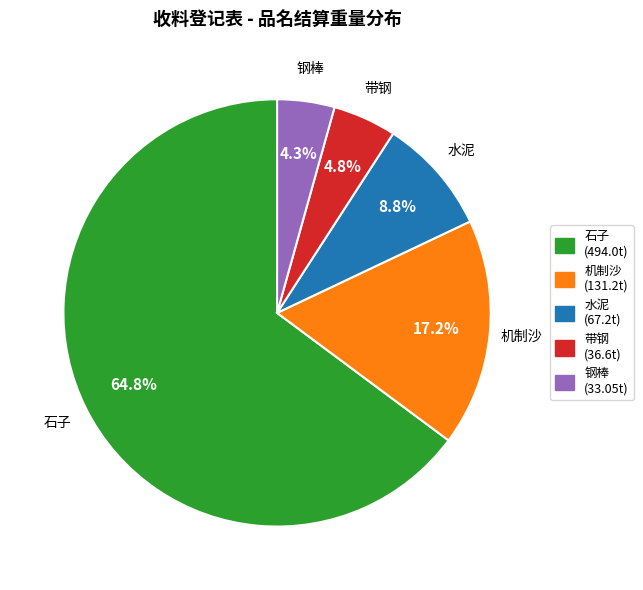

To the nearest percent, what percentage of the pie is 钢棒?

4%